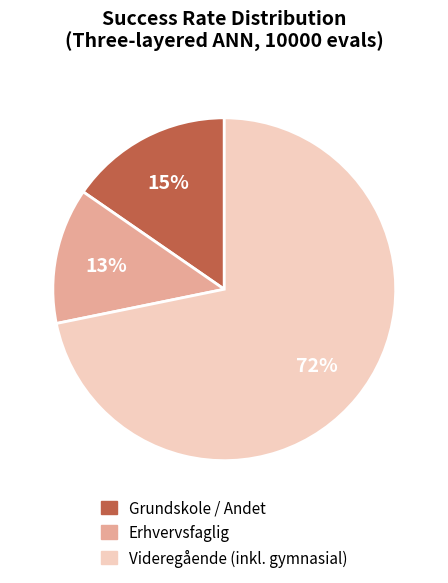

Do Videregående (inkl. gymnasial) and Grundskole / Andet together represent more than half of the pie?

Yes